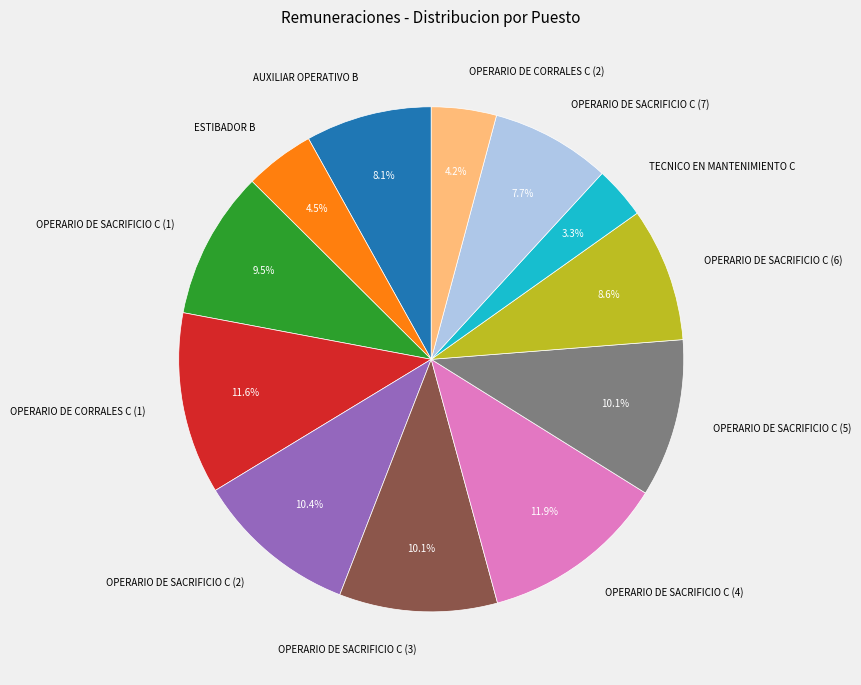

What percentage do OPERARIO DE SACRIFICIO C (7) and OPERARIO DE SACRIFICIO C (2) together represent?

18.1%